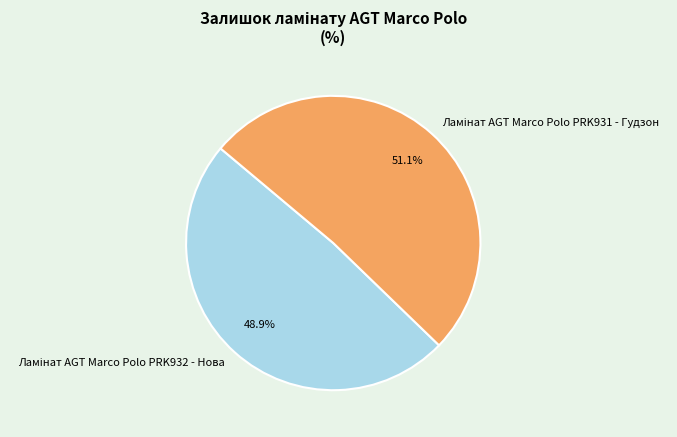

Does any single category account for the majority?

Yes